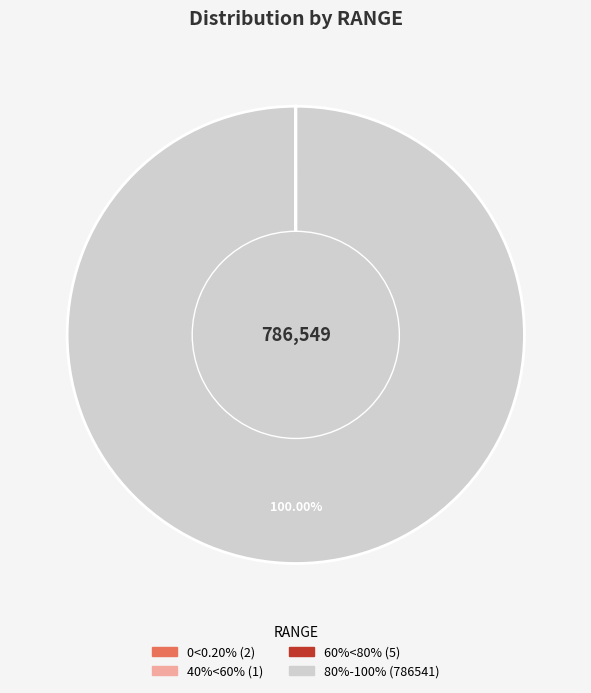

Does any single category account for the majority?

Yes